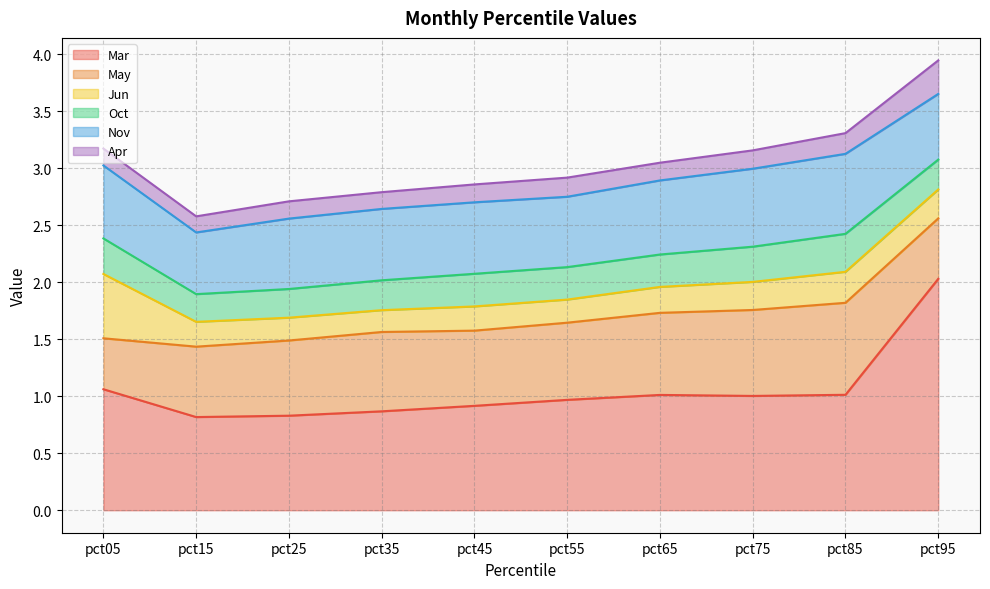

True or false: Oct and May intersect in this chart.

False